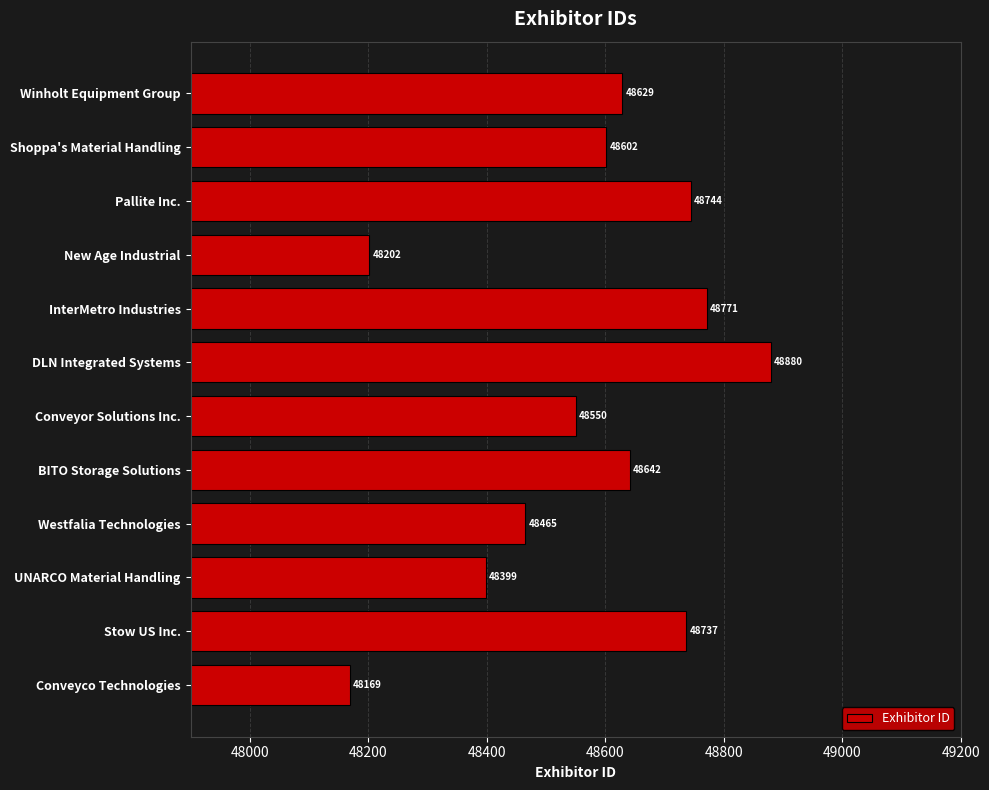

Which category has the lowest value across all series?

Conveyco Technologies